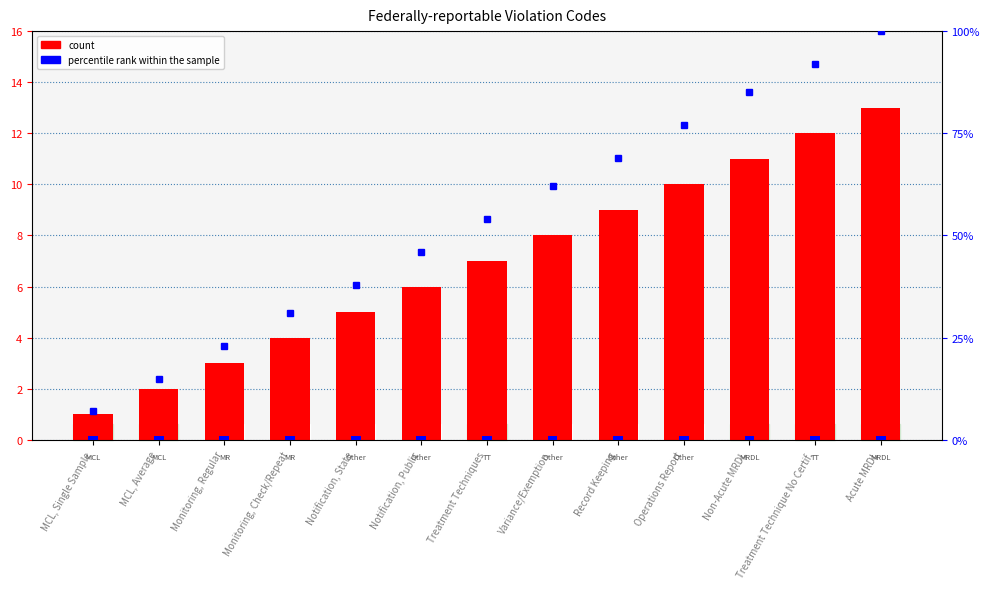

At Variance/Exemption, list the series in order from largest to smallest.

count, percentile rank within the sample